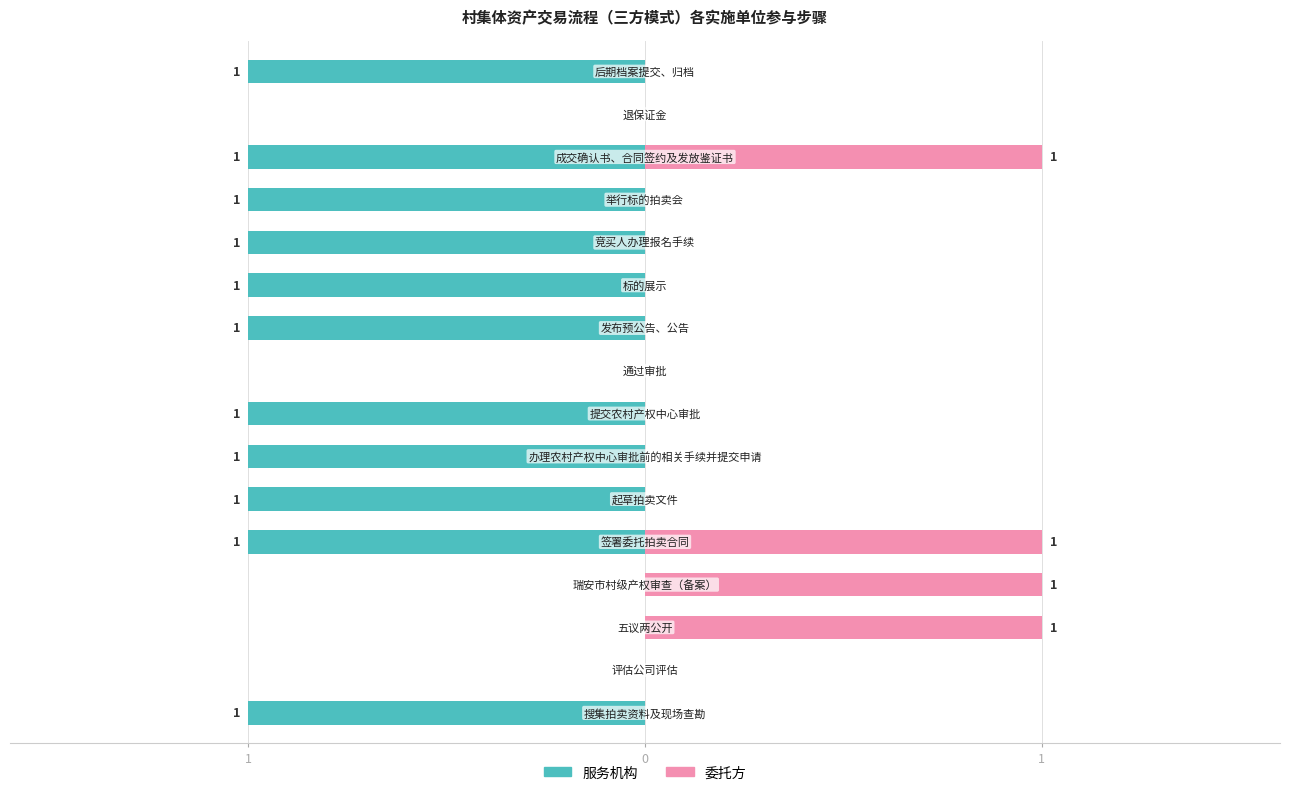

The 委托方 series shows 1 at 13. True or false?

True